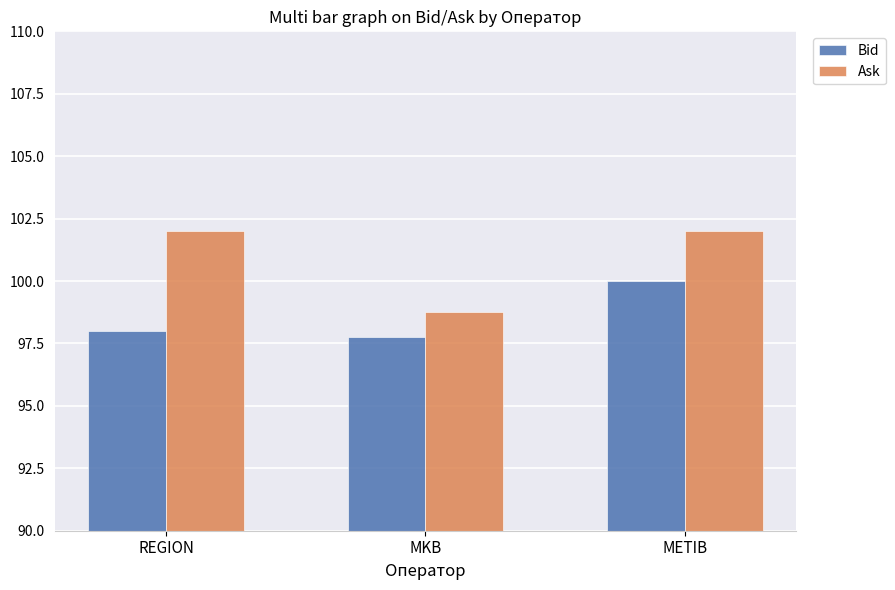

Reading left to right, what are all the values shown in this chart?

Bid: 98.0	97.8	100.0
Ask: 102.0	98.8	102.0